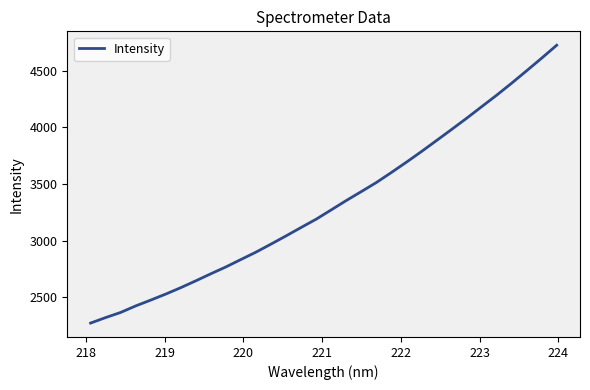

What is the minimum value shown in the chart?

2274.2